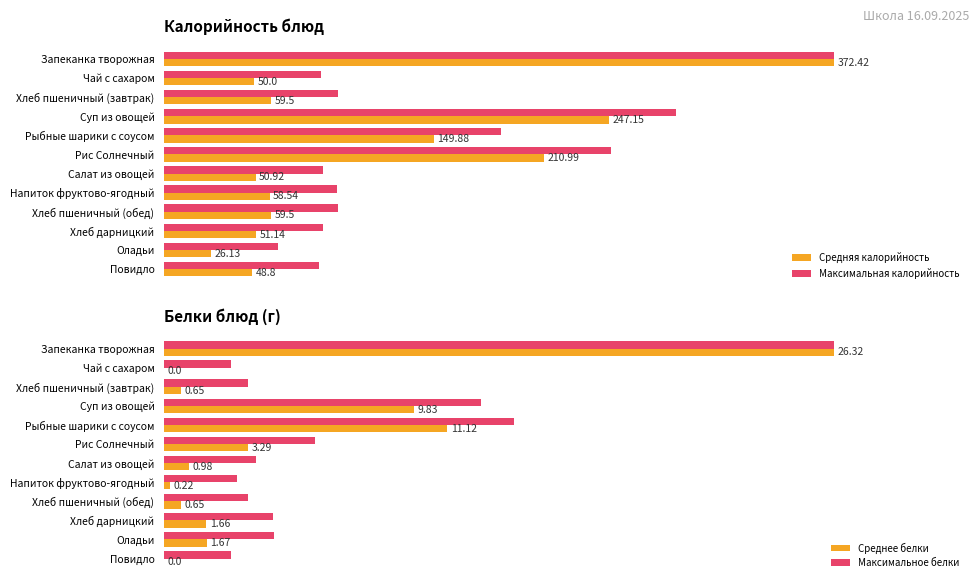

How many categories are shown in the chart?

12